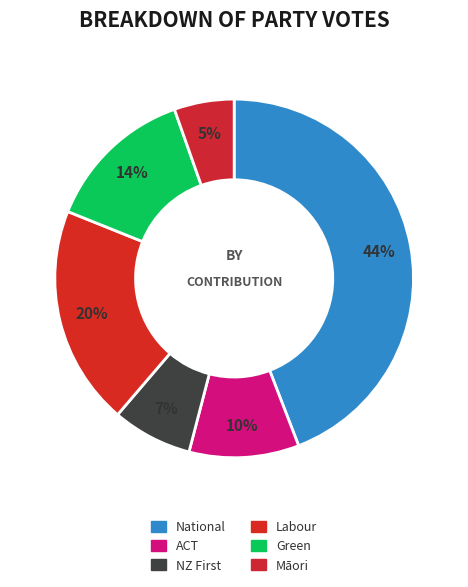

Which has a higher value, National or Māori?

National